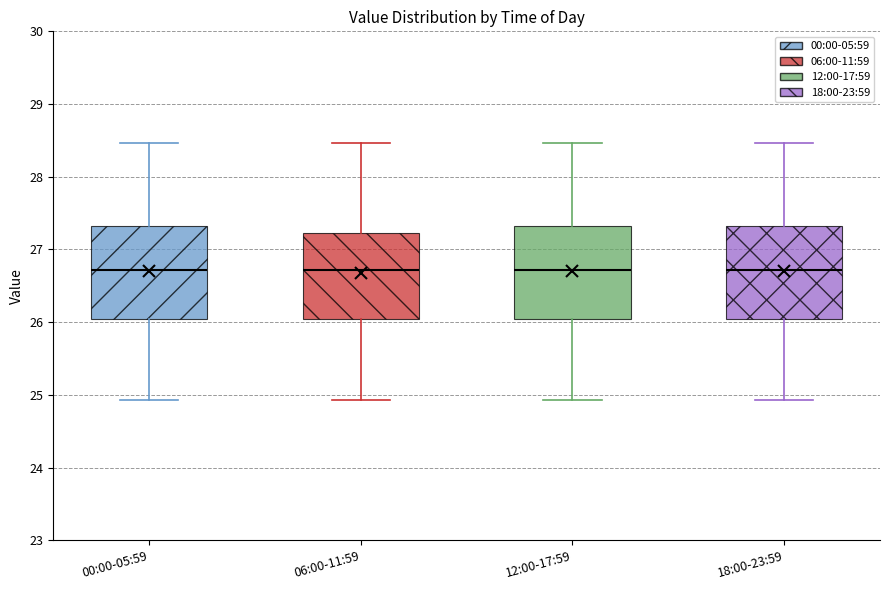

Reading left to right, read every box against the y-axis: the position of its median line, the range the box covers, and the ends of its whiskers. The values are not printed on the chart, so give them approximately, as read against the axis.

00:00-05:59: median 26.7, box 26.1 to 27.3, whiskers 24.9 to 28.5
06:00-11:59: median 26.7, box 26.1 to 27.2, whiskers 24.9 to 28.5
12:00-17:59: median 26.7, box 26.1 to 27.3, whiskers 24.9 to 28.5
18:00-23:59: median 26.7, box 26.1 to 27.3, whiskers 24.9 to 28.5